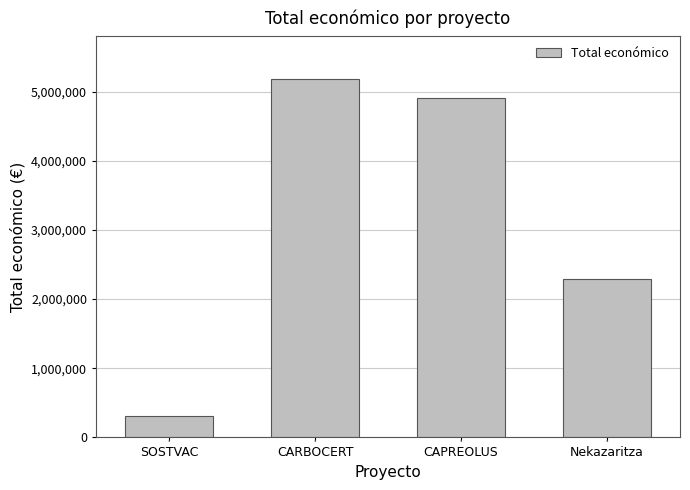

How many data points does each series have?

4